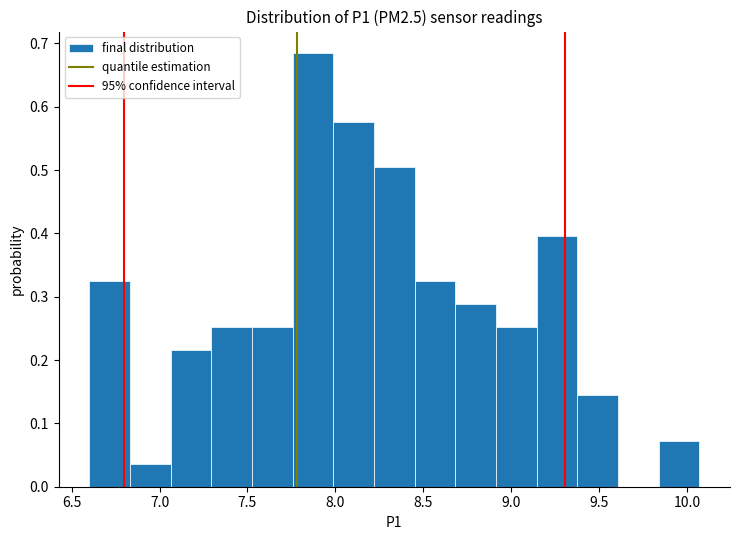

Reading left to right, transcribe this chart: for each bar, give the range it covers on the x-axis and its height. Neither the bar edges nor the heights are printed on the chart, so give them approximately, as read against the axes.

6.60 to 6.85: 0.32
6.85 to 7.05: 0.04
7.05 to 7.30: 0.22
7.30 to 7.55: 0.25
7.55 to 7.75: 0.25
7.75 to 8.00: 0.68
8.00 to 8.20: 0.58
8.20 to 8.45: 0.50
8.45 to 8.70: 0.32
8.70 to 8.90: 0.29
8.90 to 9.15: 0.25
9.15 to 9.40: 0.40
9.40 to 9.60: 0.14
9.60 to 9.85: 0
9.85 to 10.05: 0.07